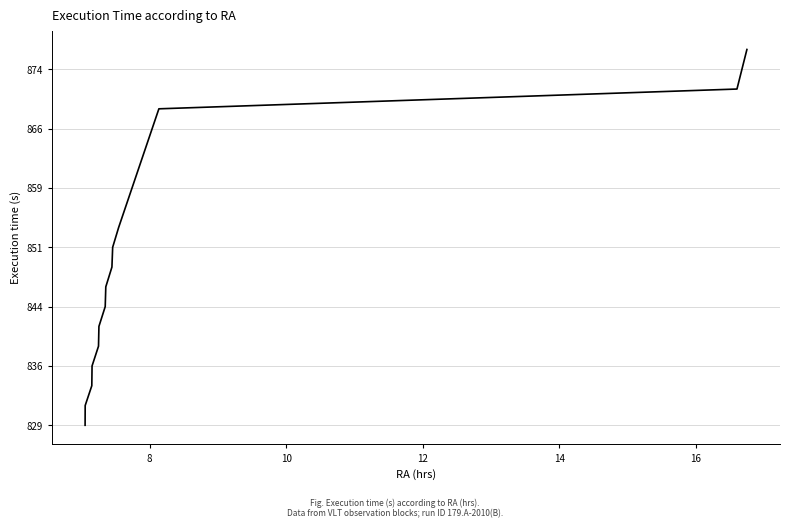

Reading right to left, transcribe all the data shown in this chart.

876.5	874.0	871.5	869.0	866.5	864.0	861.5	859.0	856.5	854.0	851.5	849.0	846.5	844.0	841.5	839.0	836.5	834.0	831.5	829.0